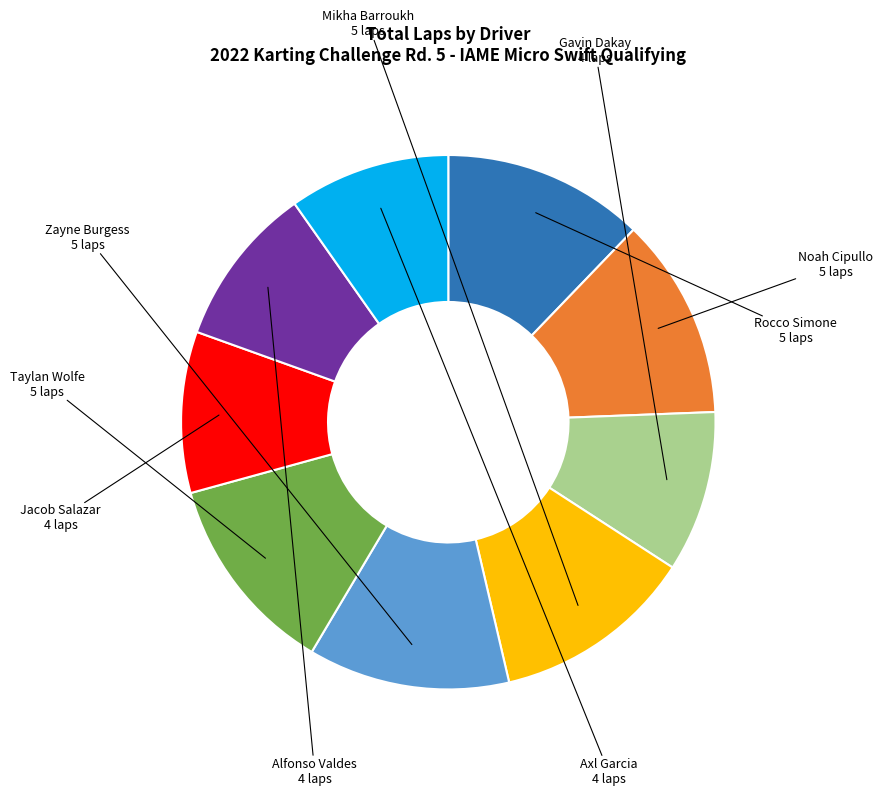

Does any single category account for the majority?

No